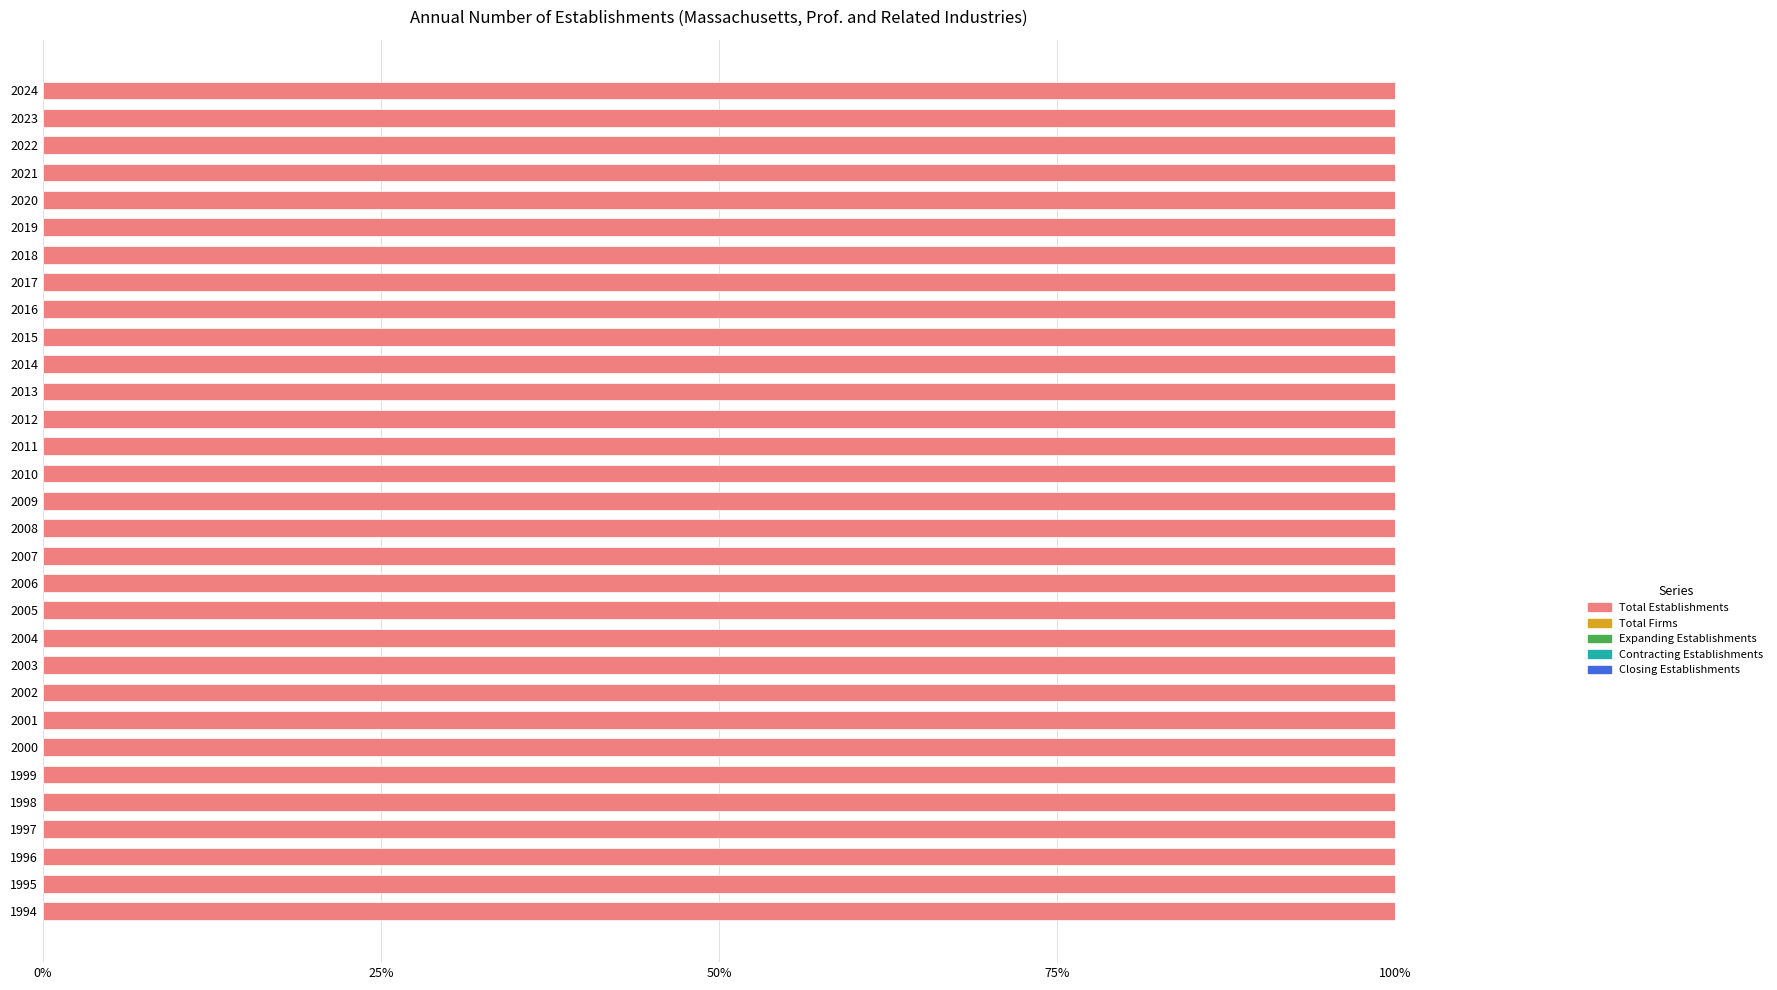

What is the average value of the Expanding Establishments series?

0.7